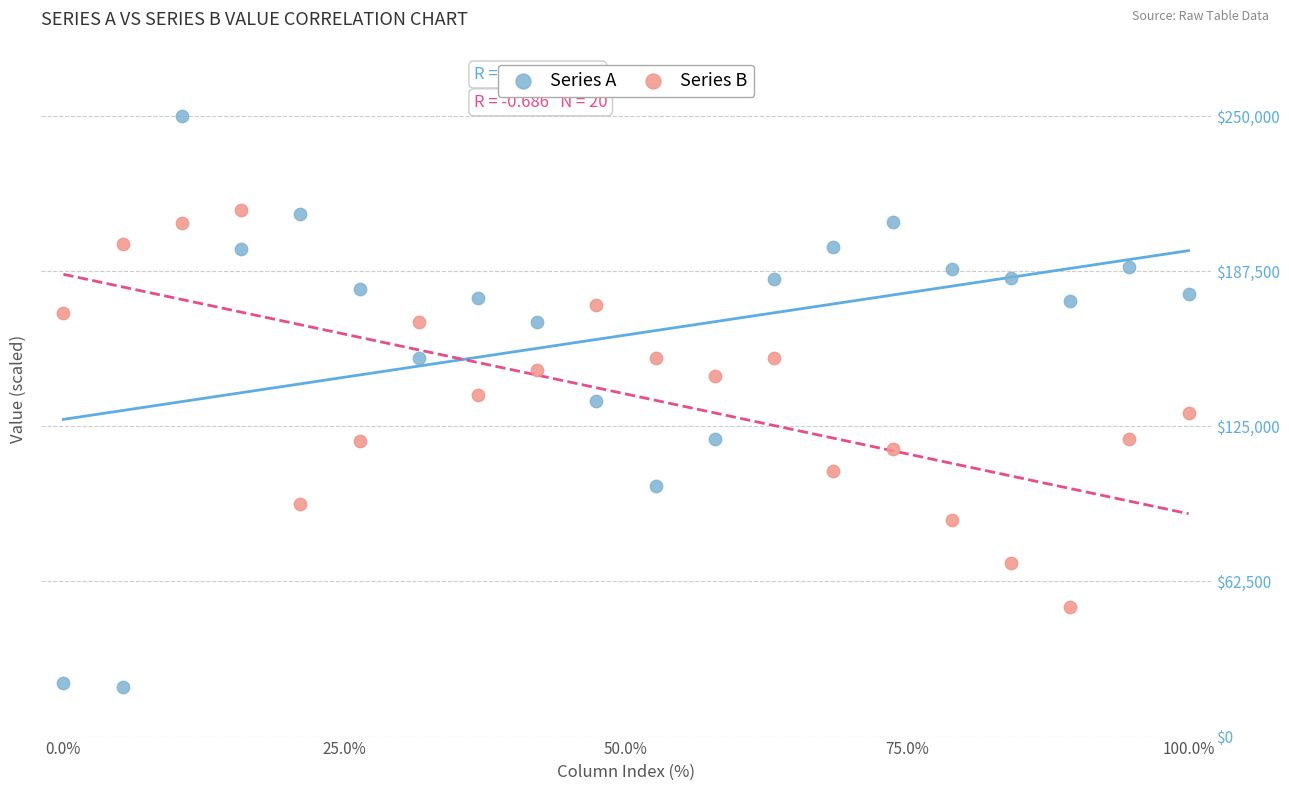

What is the X range (max minus min) for the scatter plot?

100.0